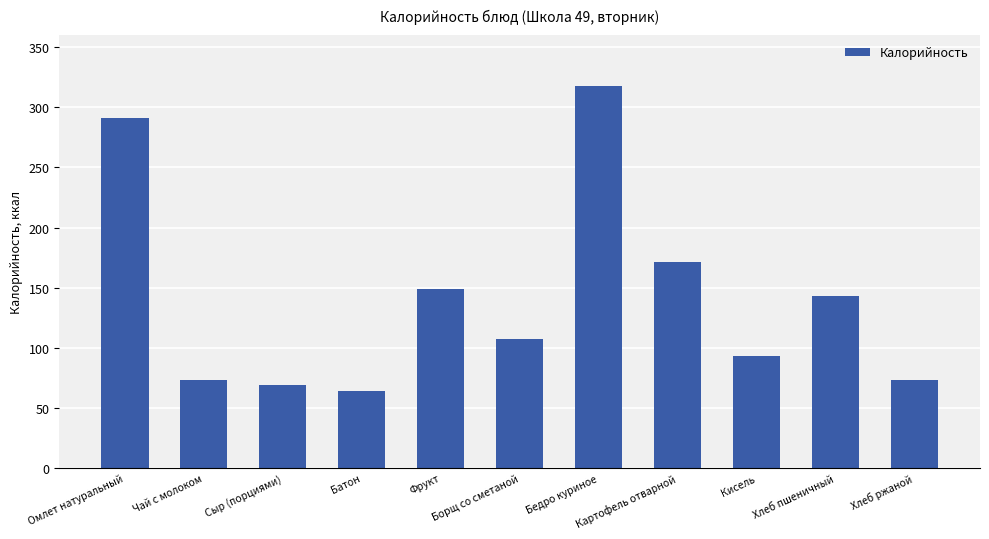

Read the value at Хлеб пшеничный.

143.0